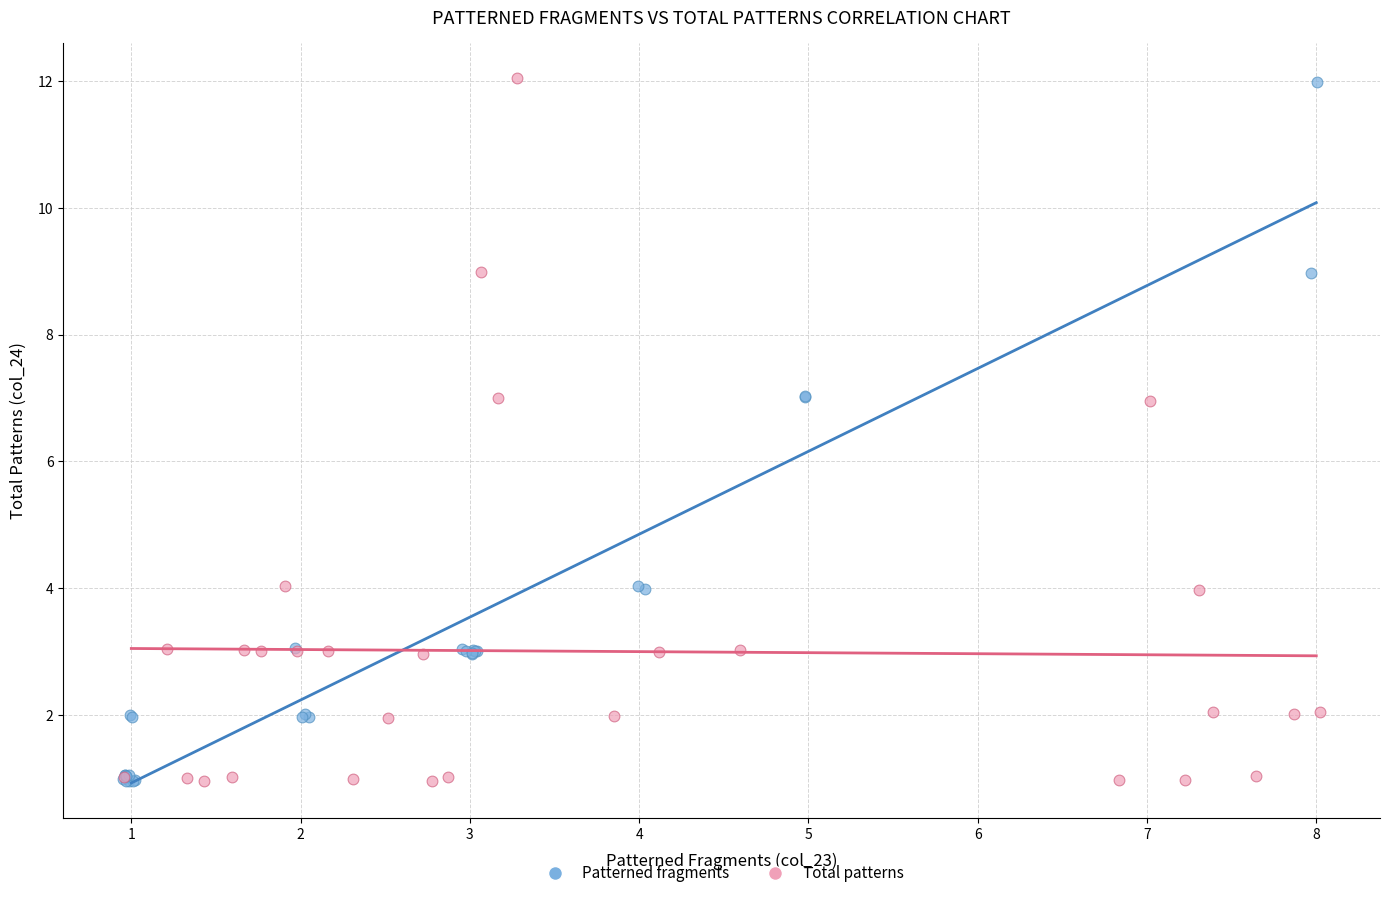

Which series has the largest Y range (max minus min)?

Total patterns